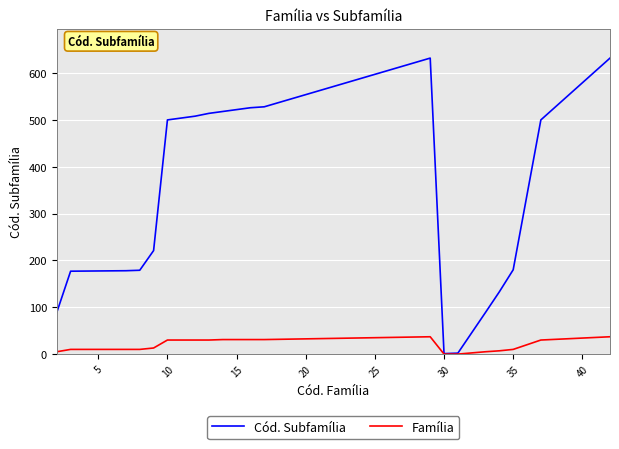

What is the maximum value shown in the chart?

632